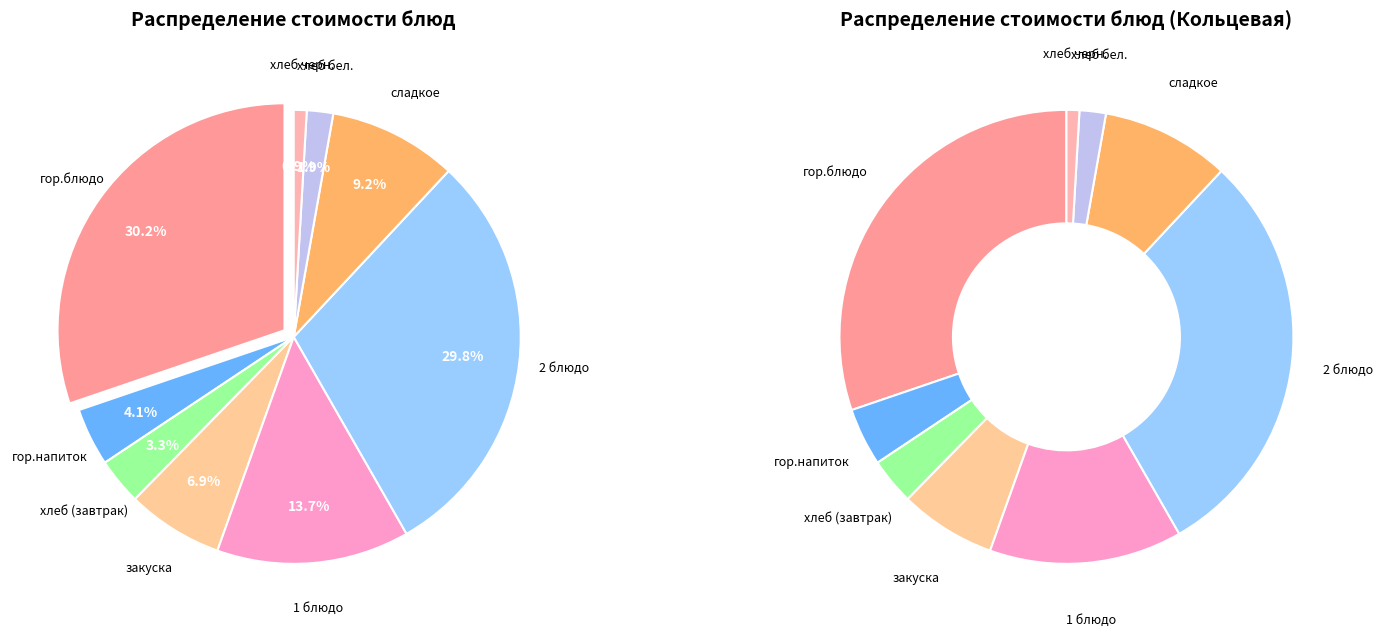

Is хлеб (завтрак) the majority of the pie?

No